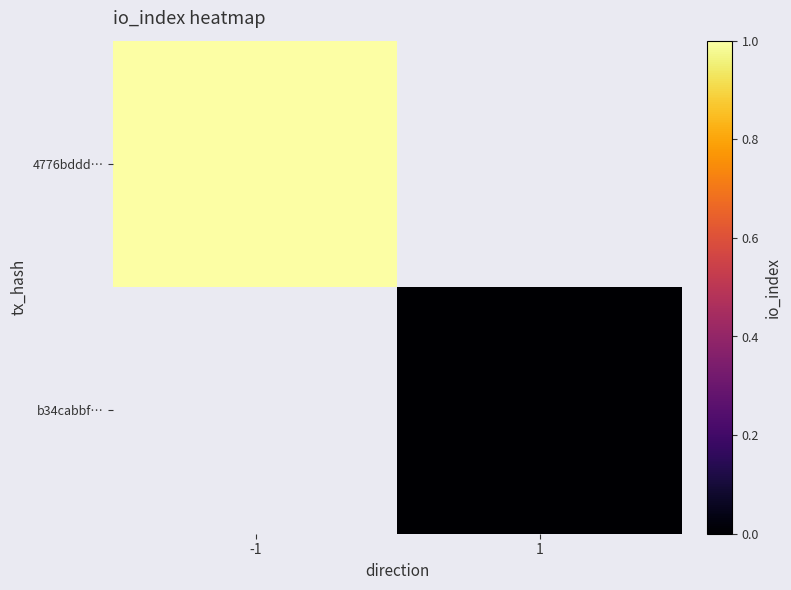

How many data points does each series have?

2